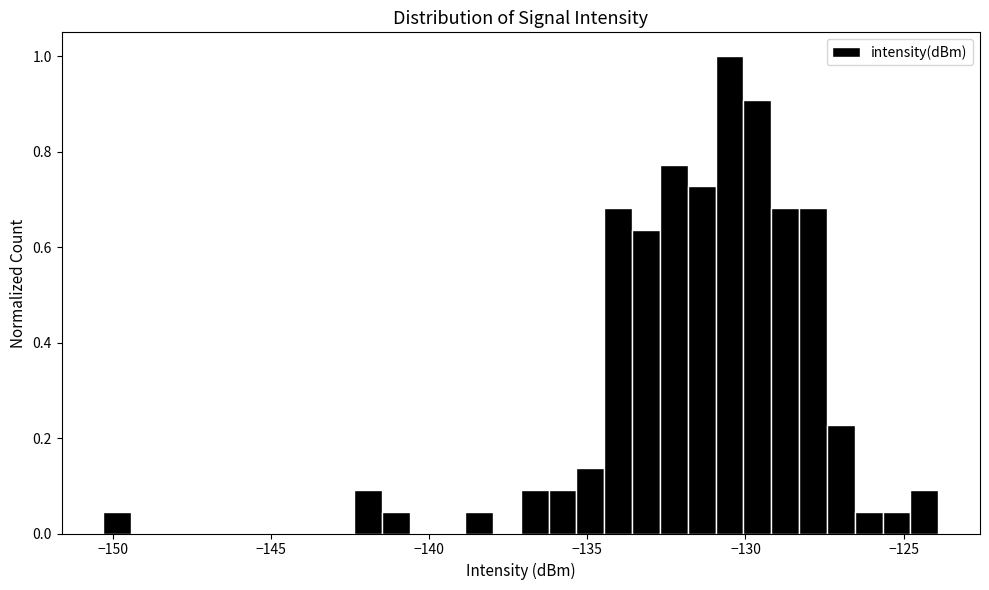

Read against the x-axis, roughly where is the centre of the tallest bar?

-130.5